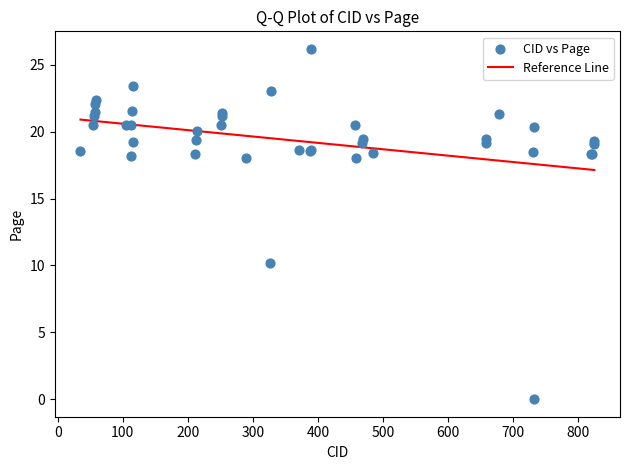

What Y value in the scatter plot is closest to 13?

10.2